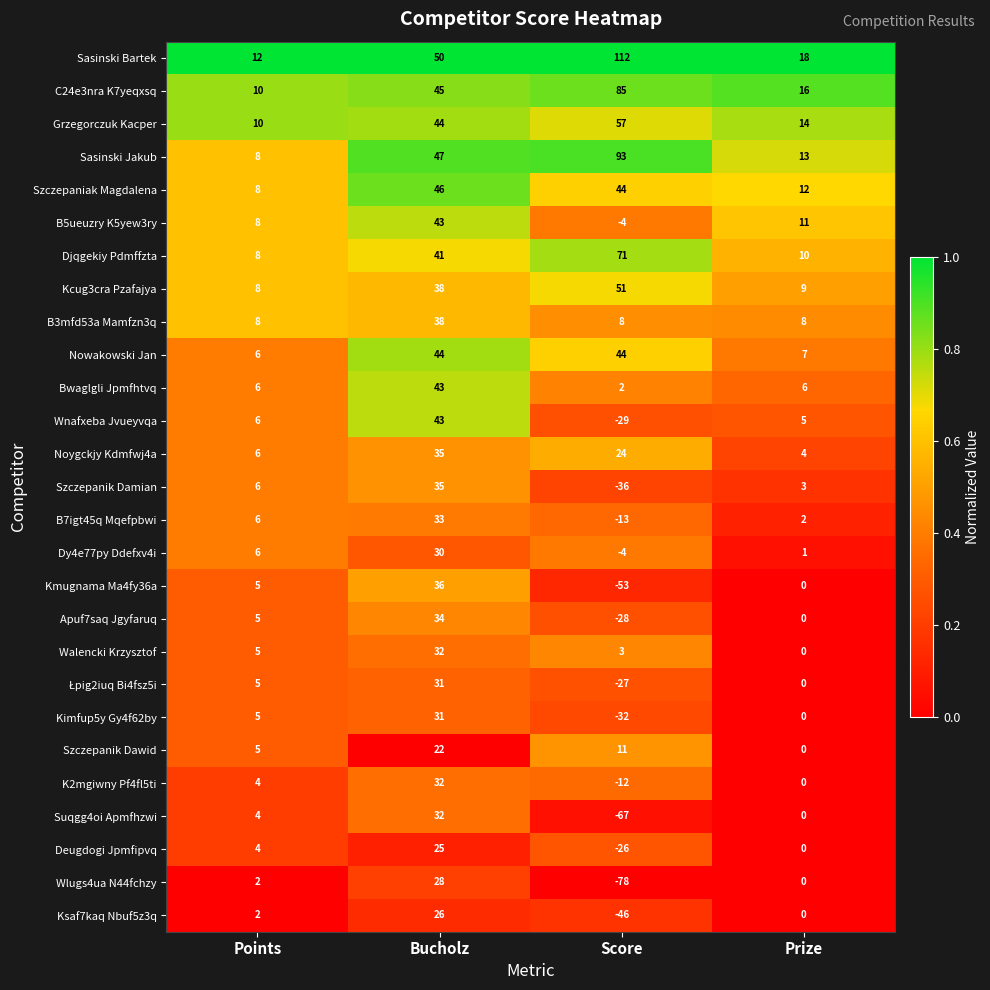

What value does the Sasinski Jakub series have at Bucholz, to the nearest 5?

45